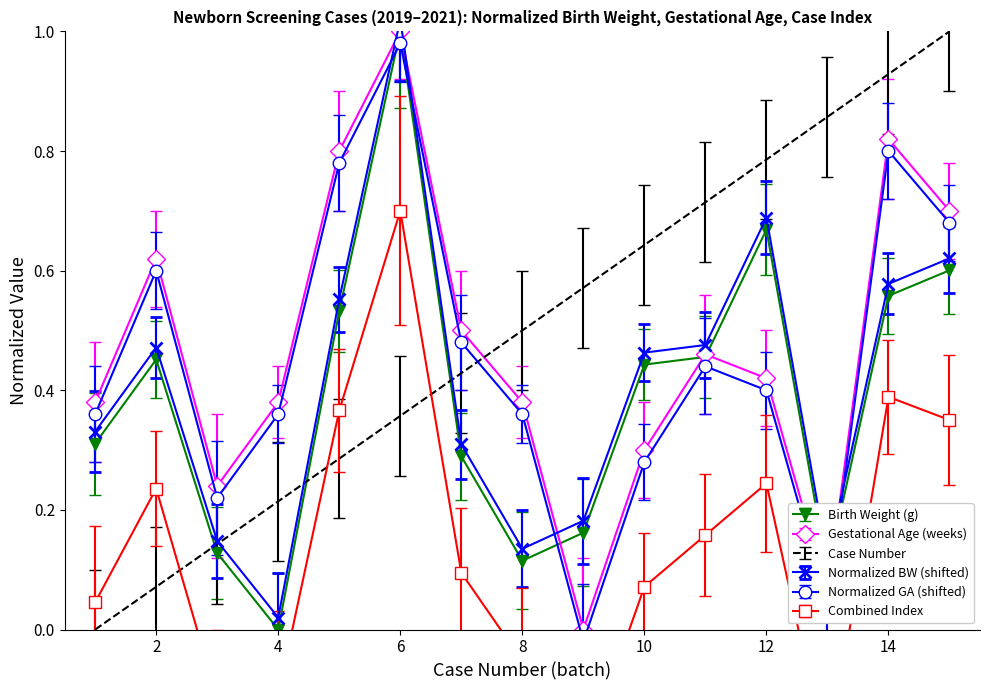

Read the Case Number value at 8.

0.5